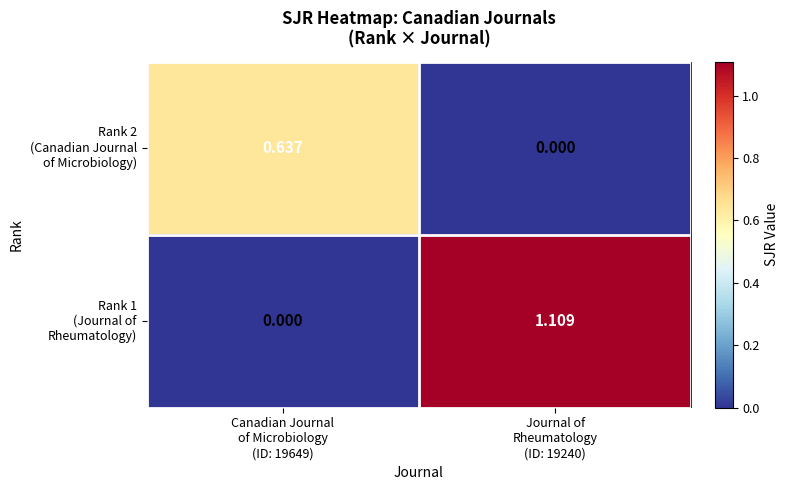

What is the difference between the highest and lowest values at Journal of
Rheumatology
(ID: 19240)?

1.1